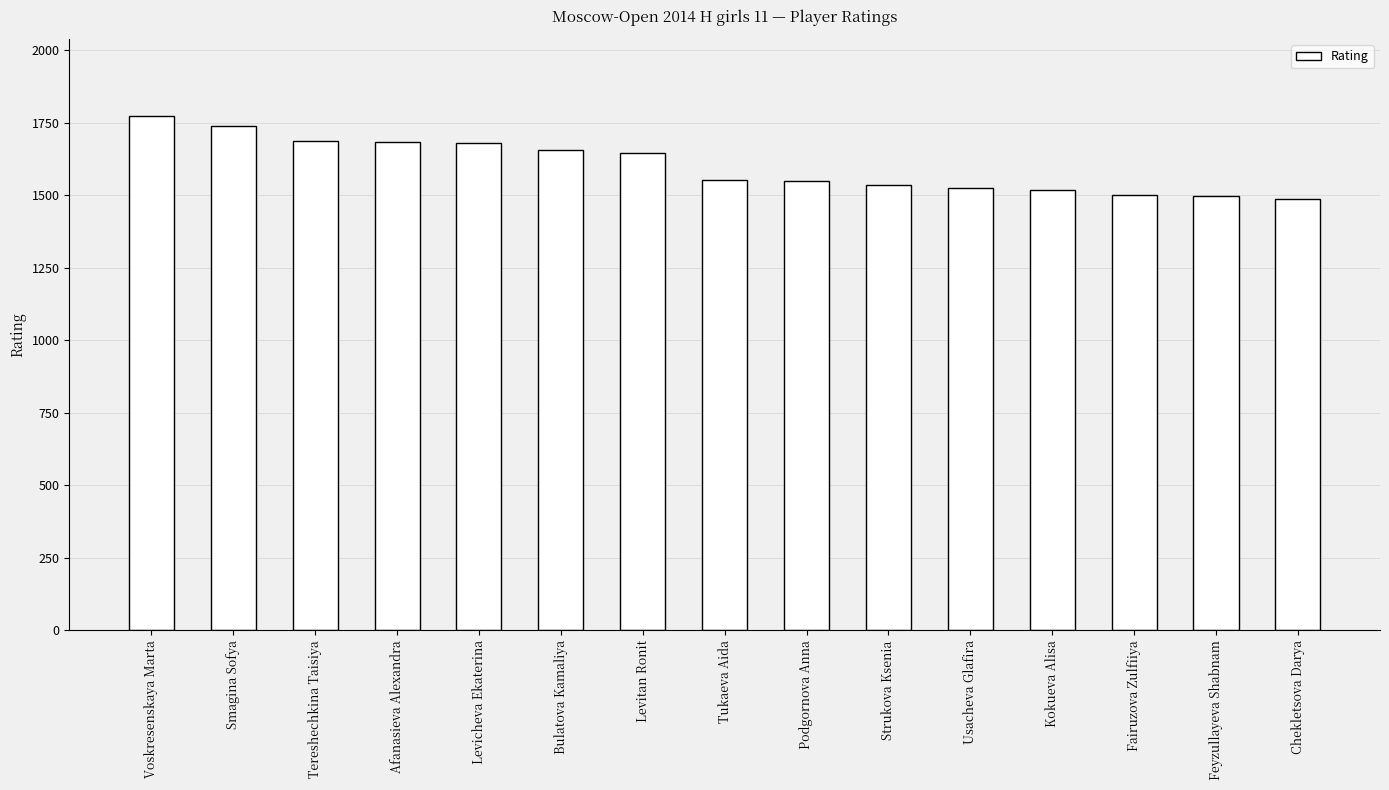

At which label is the value closest to 1630?

Levitan Ronit